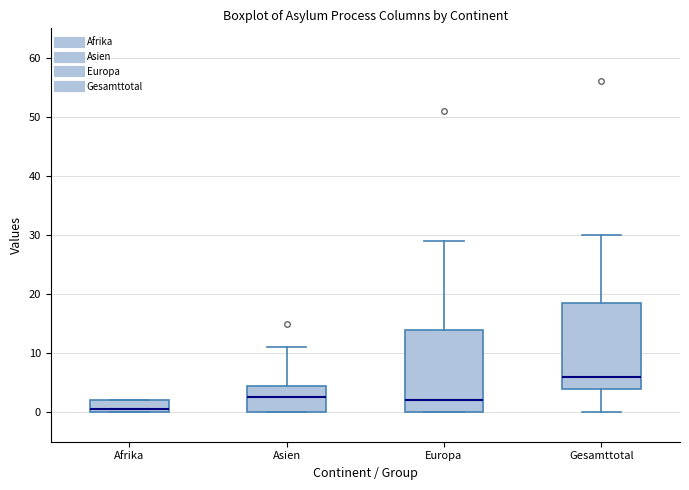

Reading left to right, transcribe this box plot: for each box, give where its median line is, the range the box spans, and where its two whiskers end, as read against the y-axis. The values are not printed on the chart, so give them approximately, as read against the axis.

Afrika: median 1, box 0 to 2, whiskers 0 to 2
Asien: median 3, box 0 to 5, whiskers 0 to 11
Europa: median 2, box 0 to 14, whiskers 0 to 29
Gesamttotal: median 6, box 4 to 19, whiskers 0 to 30